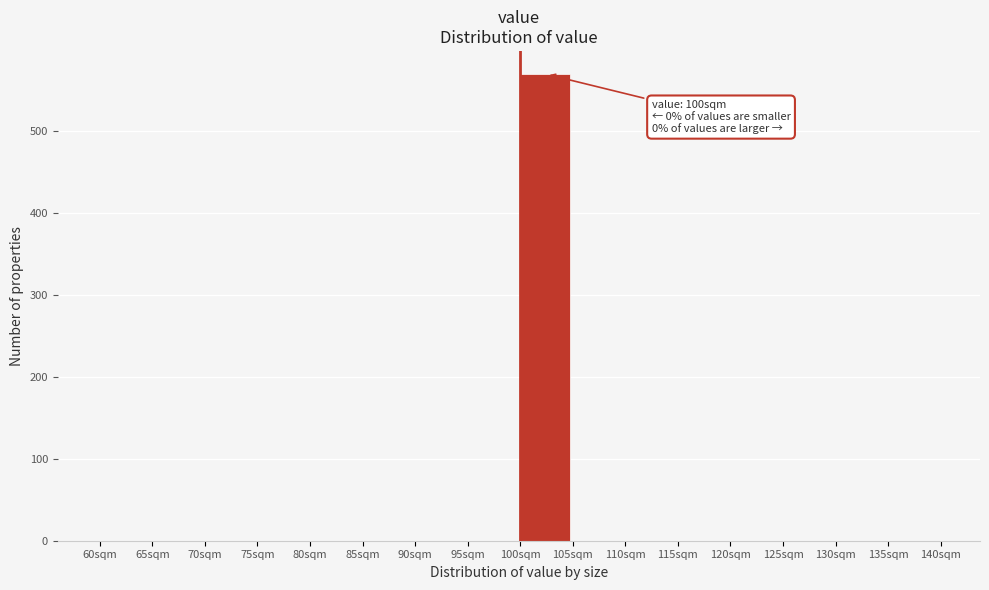

Which range on the x-axis has the tallest bar?

100 to 105